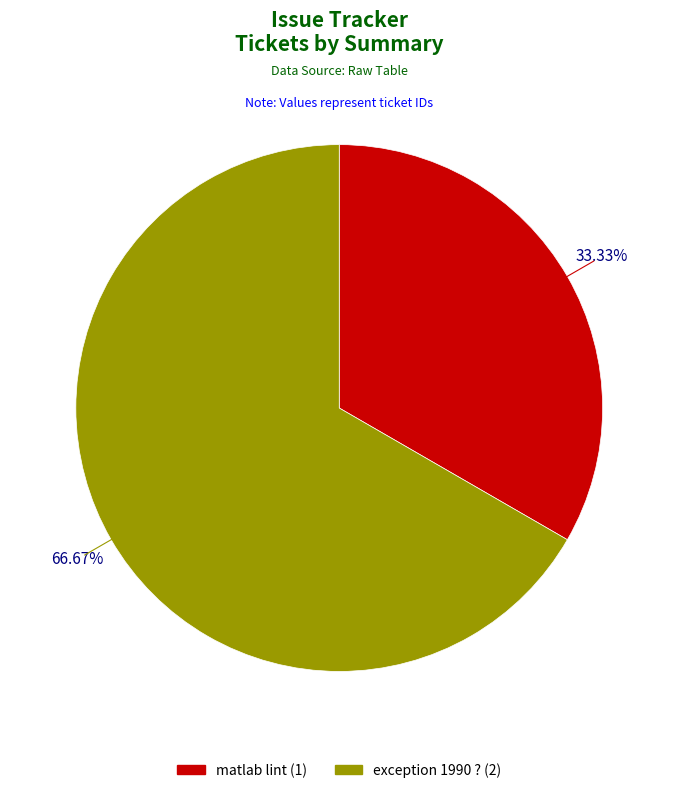

To the nearest percent, what percentage of the pie is exception 1990 ??

67%